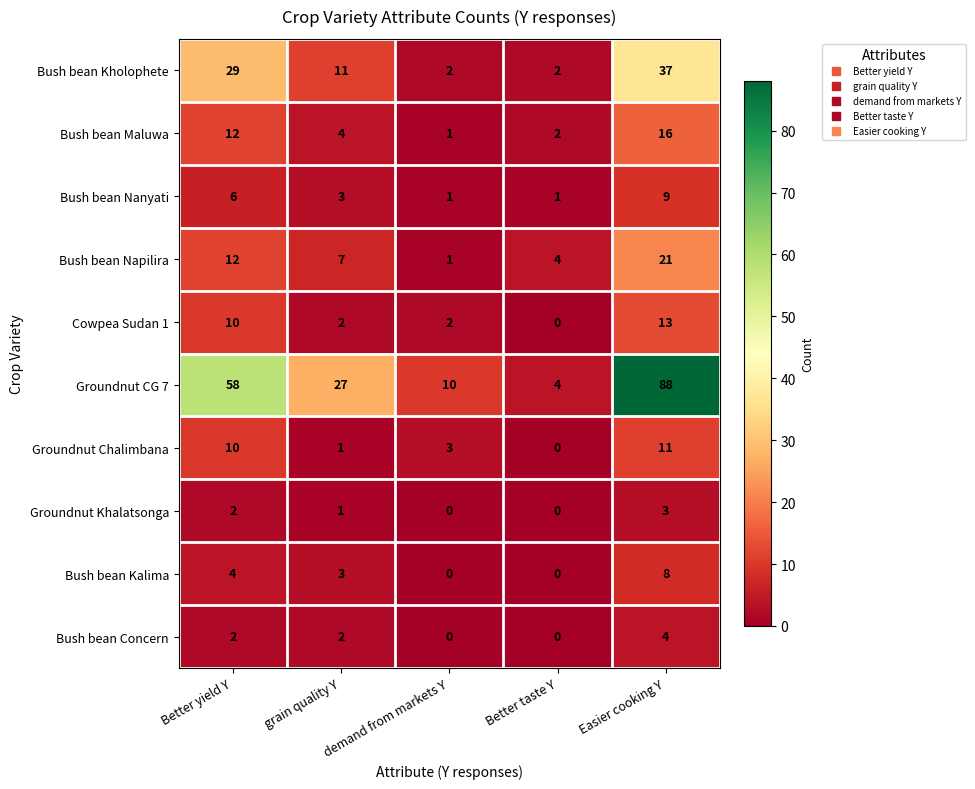

What is the difference between the Bush bean Concern values at Easier cooking Y and demand from markets Y?

4